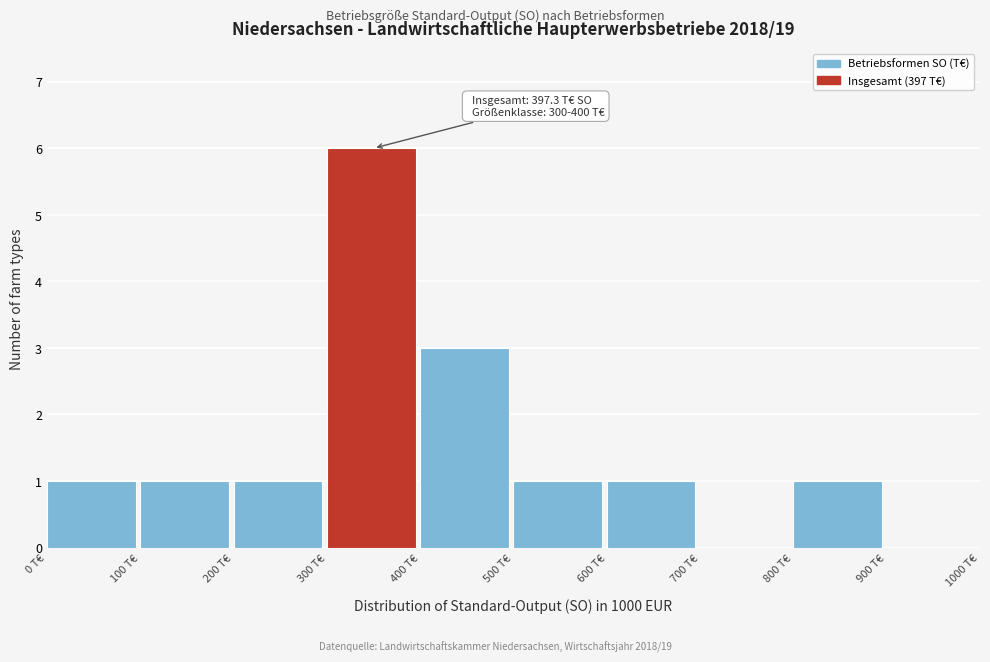

Over which range of the x-axis is the bar tallest?

300 to 400